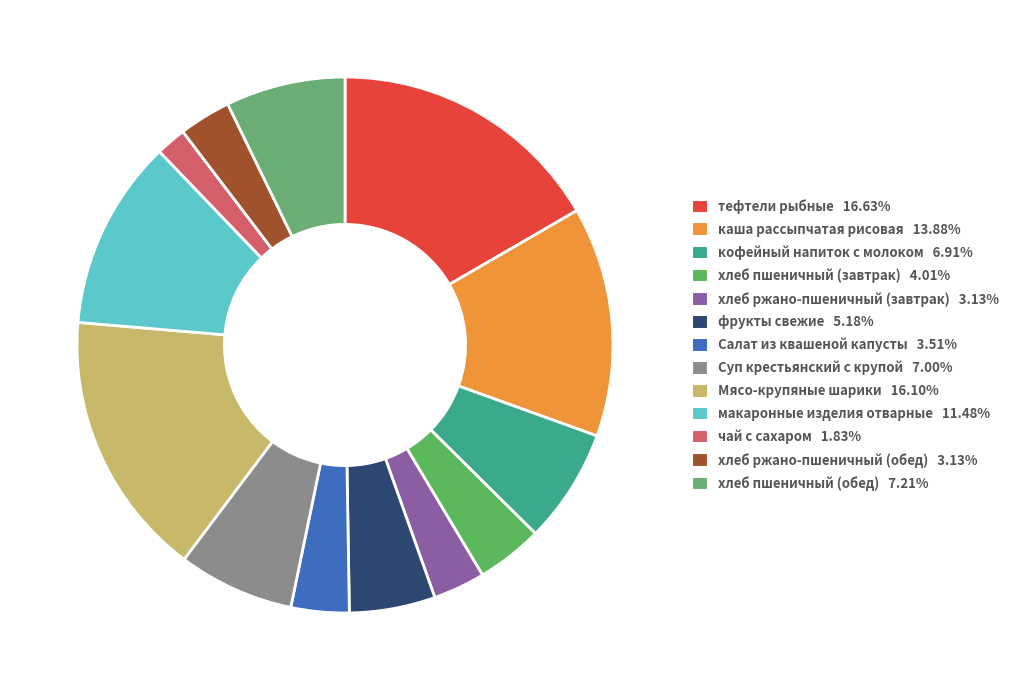

How much of the chart is everything except хлеб ржано-пшеничный (обед)?

96.9%